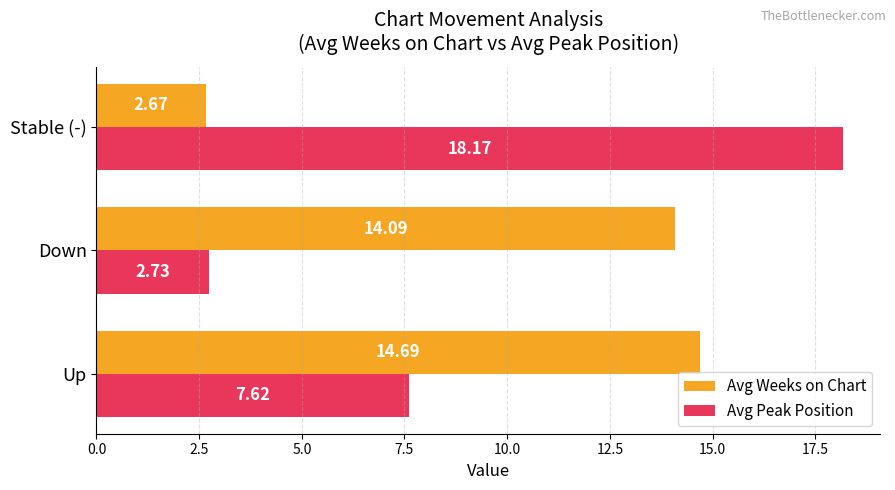

List the series in order of their overall mean, highest first.

Avg Weeks on Chart, Avg Peak Position